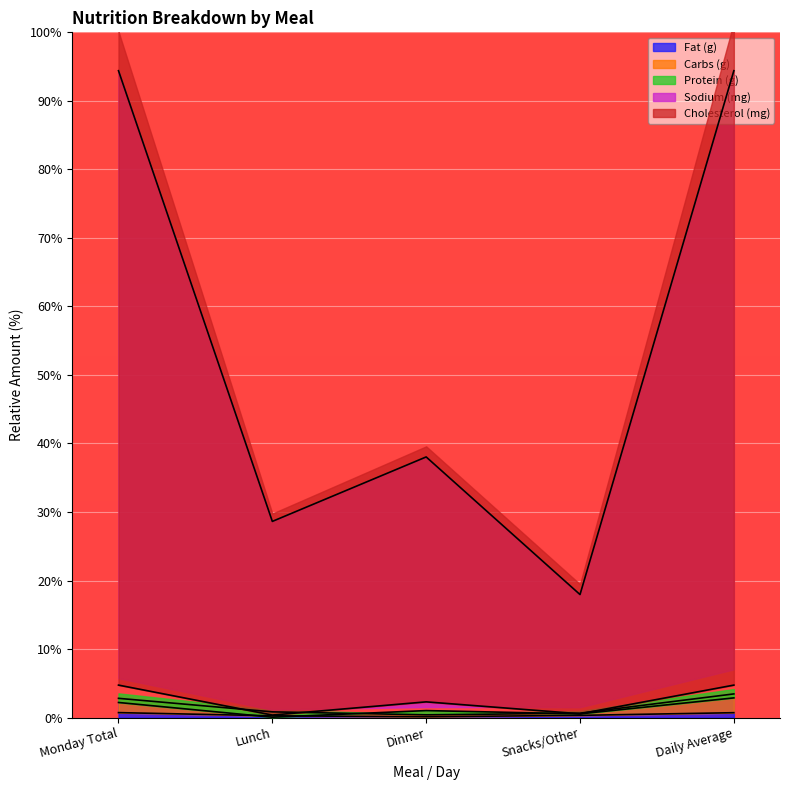

Where is the first local minimum for Protein (g)?

Lunch